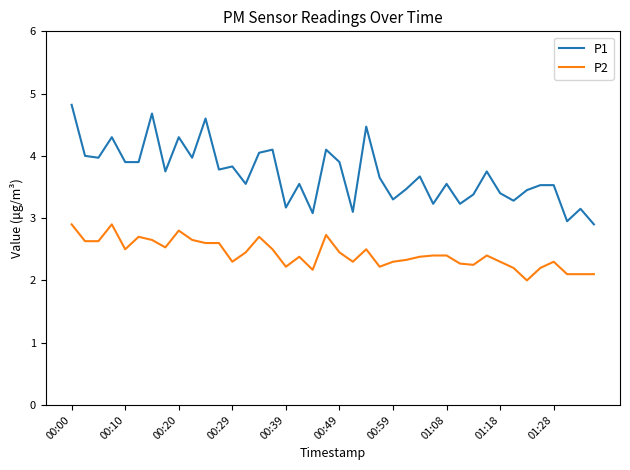

Which series has the largest range (max minus min)?

P1